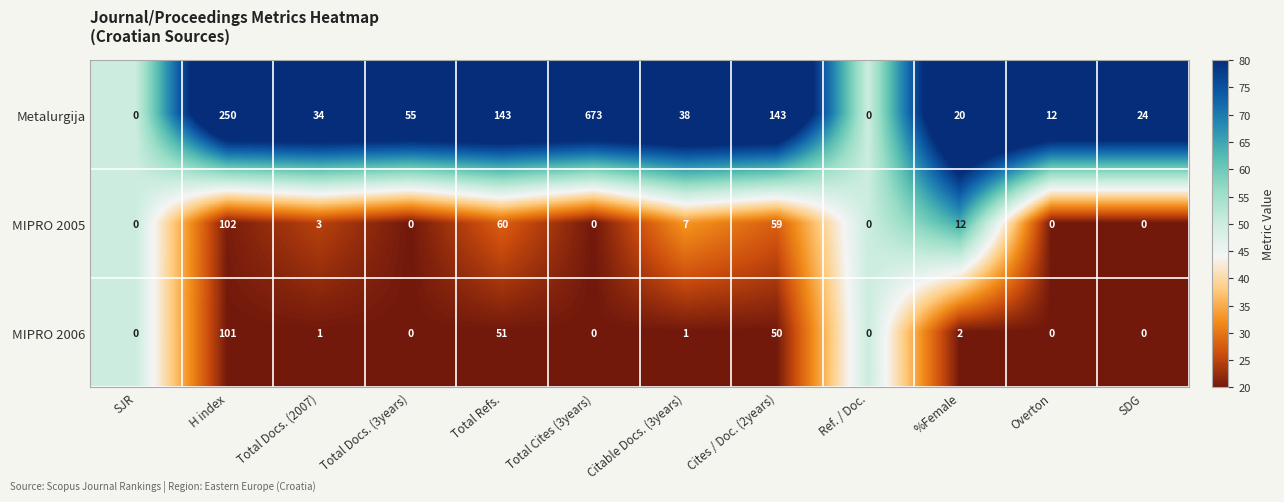

Rank the series by their maximum value, from lowest to highest.

MIPRO 2006, MIPRO 2005, Metalurgija